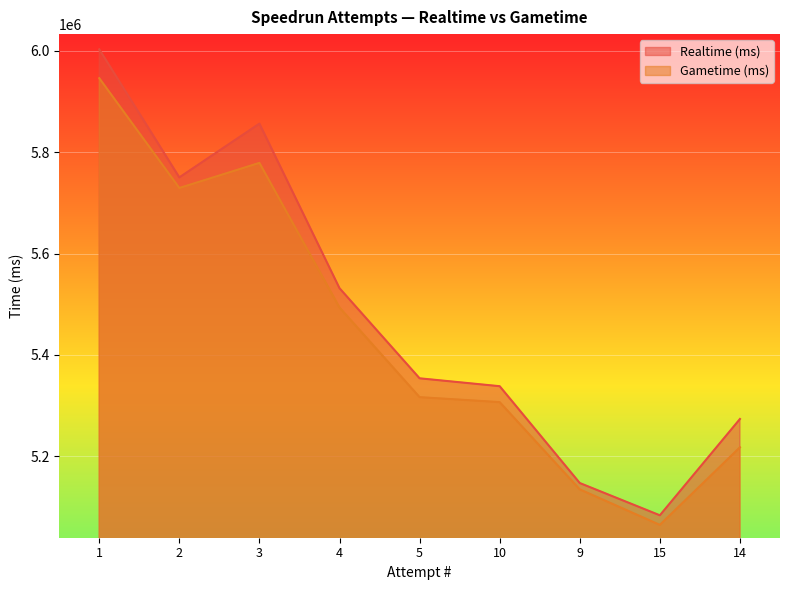

True or false: Gametime (ms) has a value of 5493680 at 4.

True